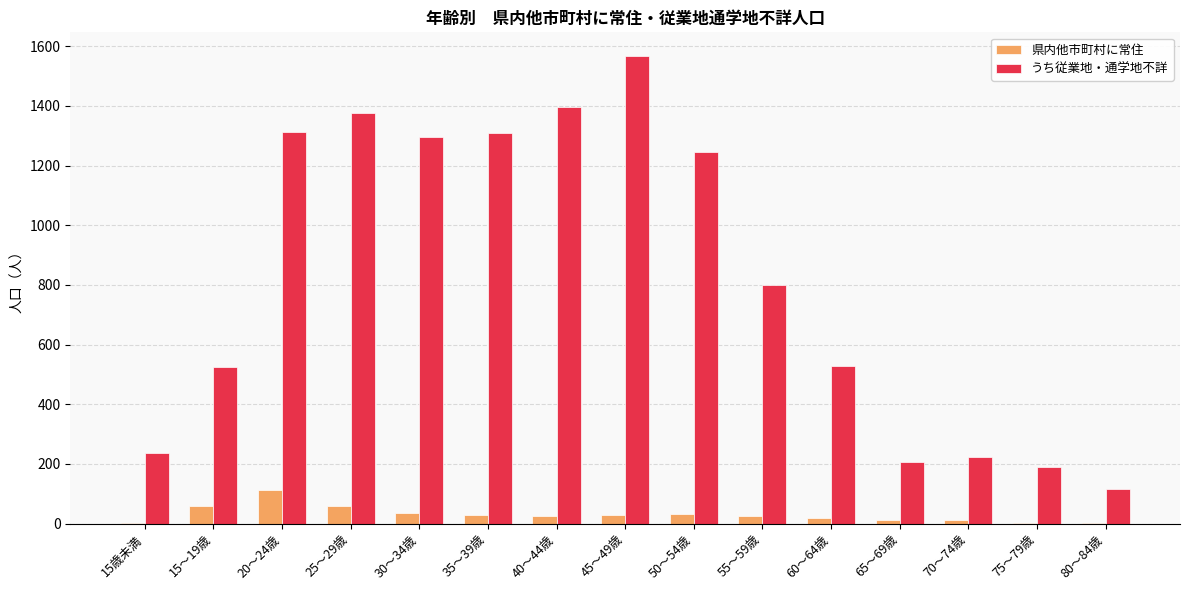

Where does the うち従業地・通学地不詳 series first go above 799?

20～24歳